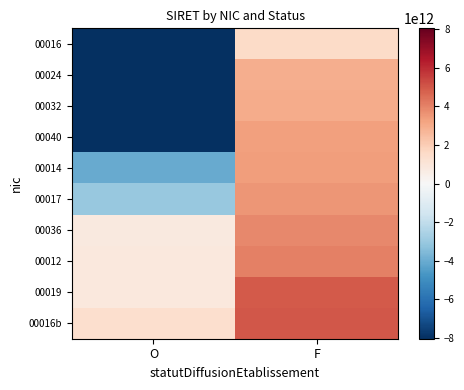

Which category has the lowest value across all series?

O